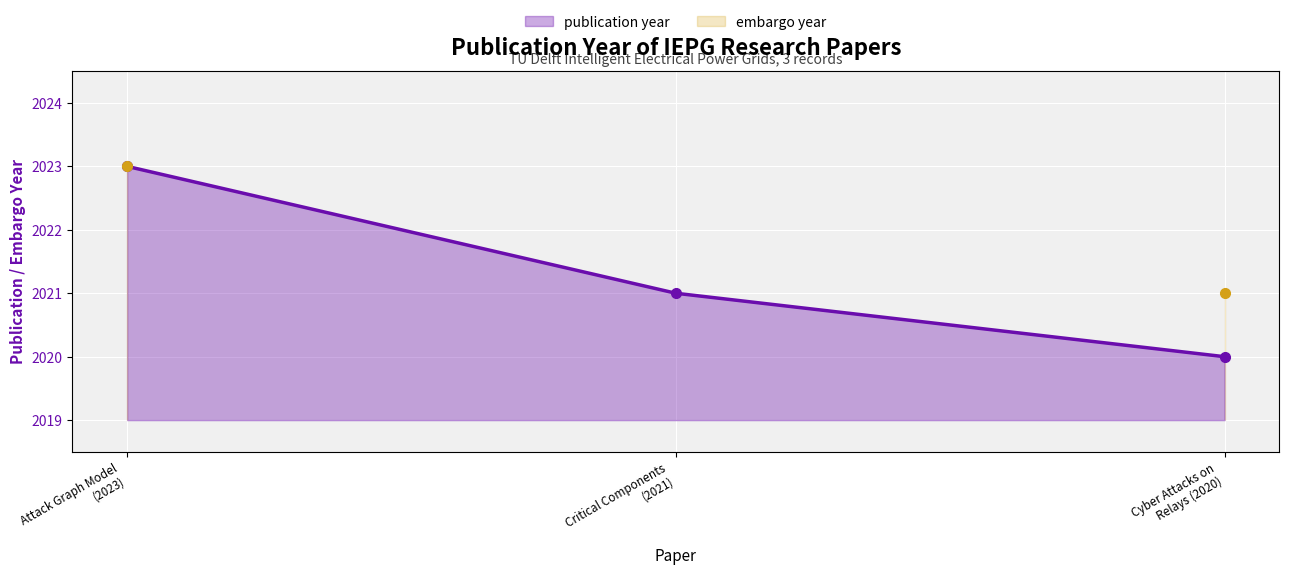

Which series has the largest total across all categories?

publication year